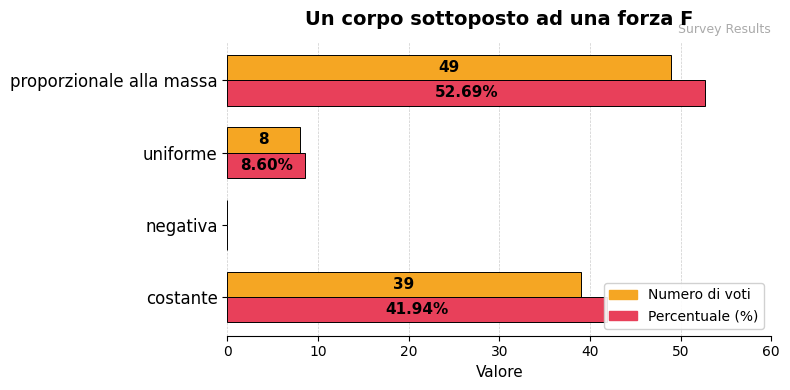

How many data points does each series have?

4